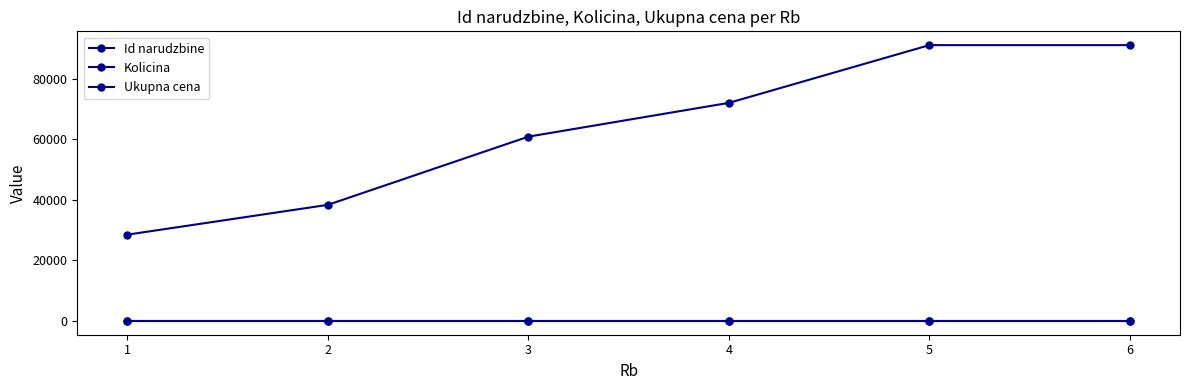

How many lines are shown in the chart?

3